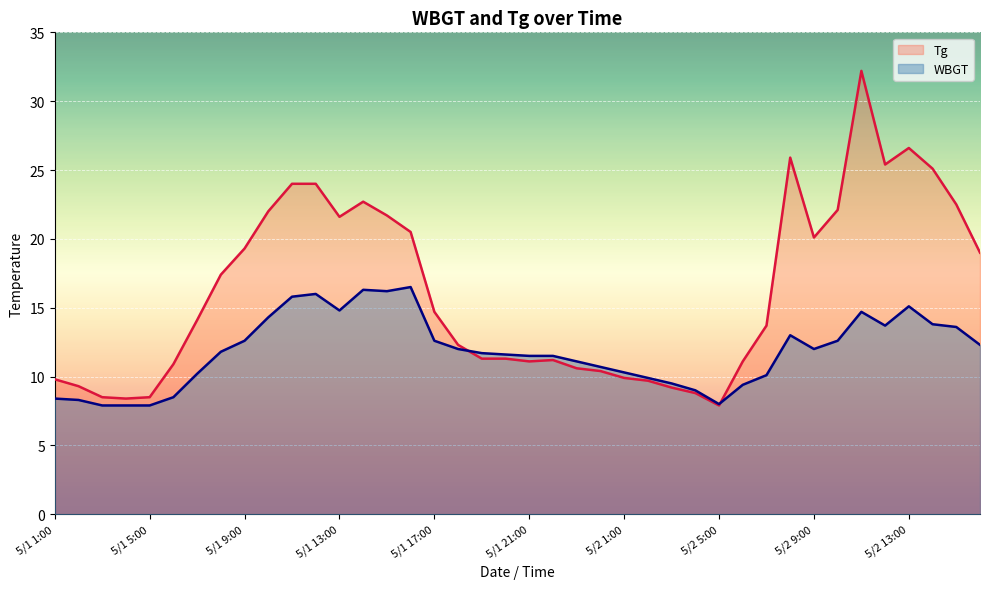

Where is WBGT nearest to the value 12?

17